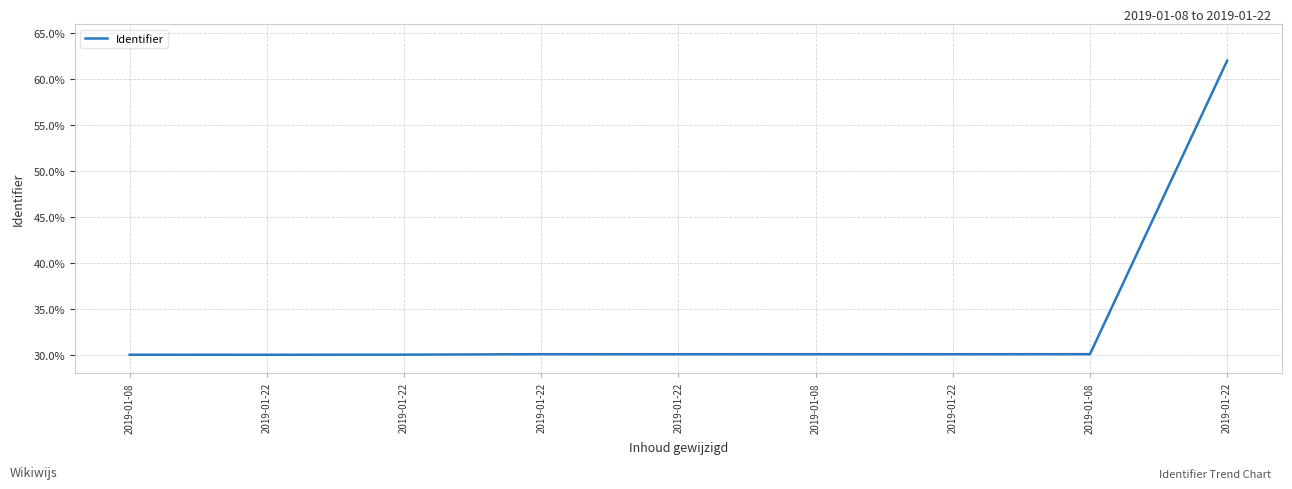

Reading right to left, extract all data points from this chart.

62.0	30.1	30.1	30.1	30.1	30.1	30.0	30.0	30.0